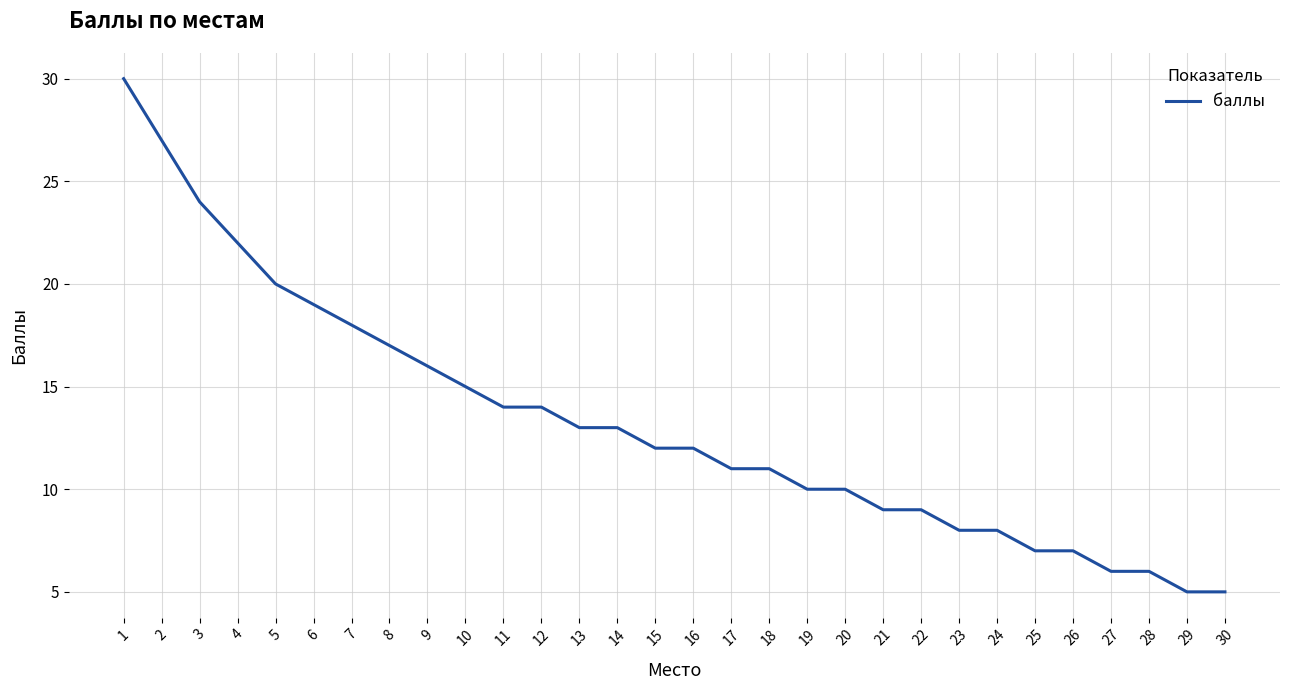

Does the chart display data point markers on the line(s)?

No